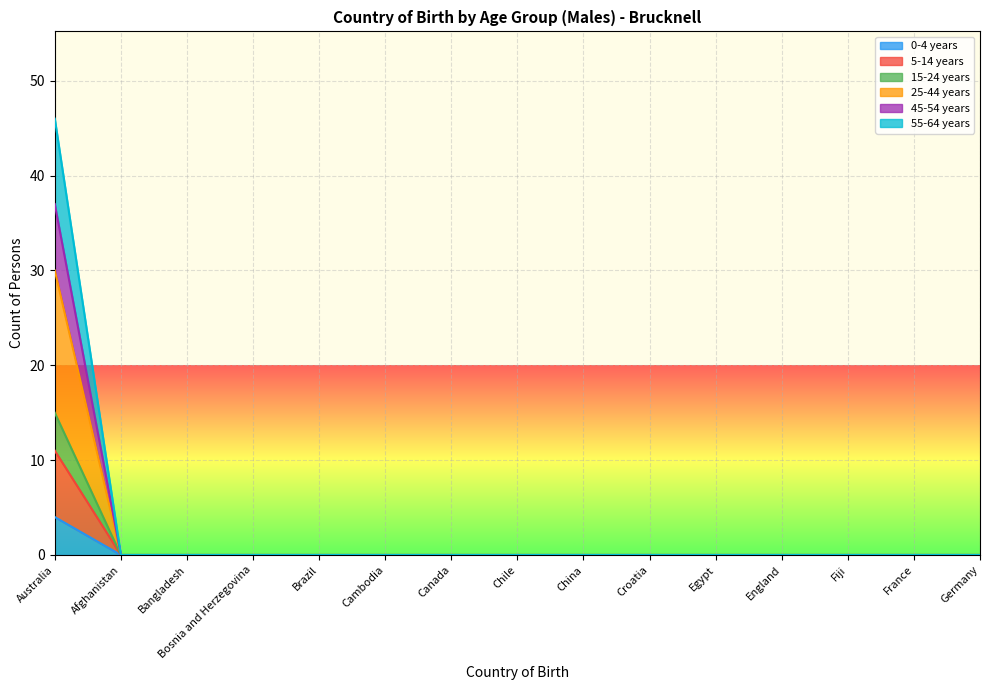

At which label is 25-44 years closest to 15?

Australia